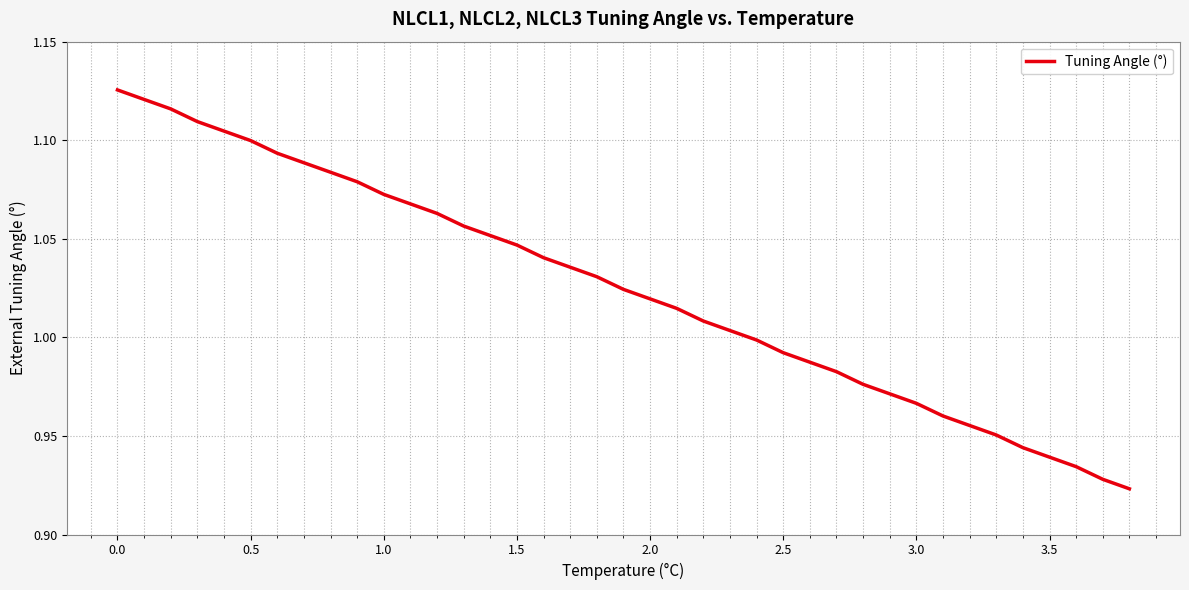

The value at 3.0 is 0.6. True or false?

False